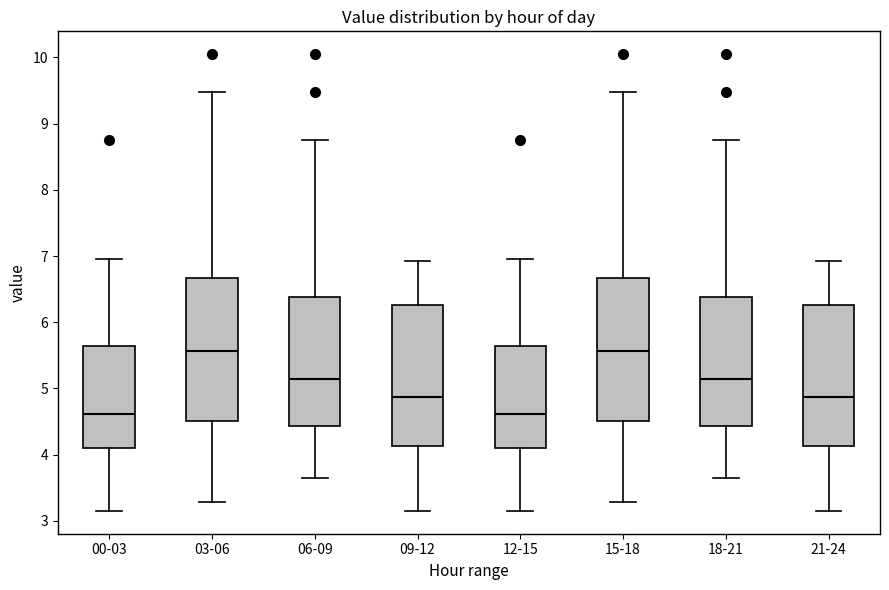

Where does the lower whisker of the box for 09-12 end on the y-axis? The values are not printed on the chart, so give them approximately, as read against the axis.

3.2